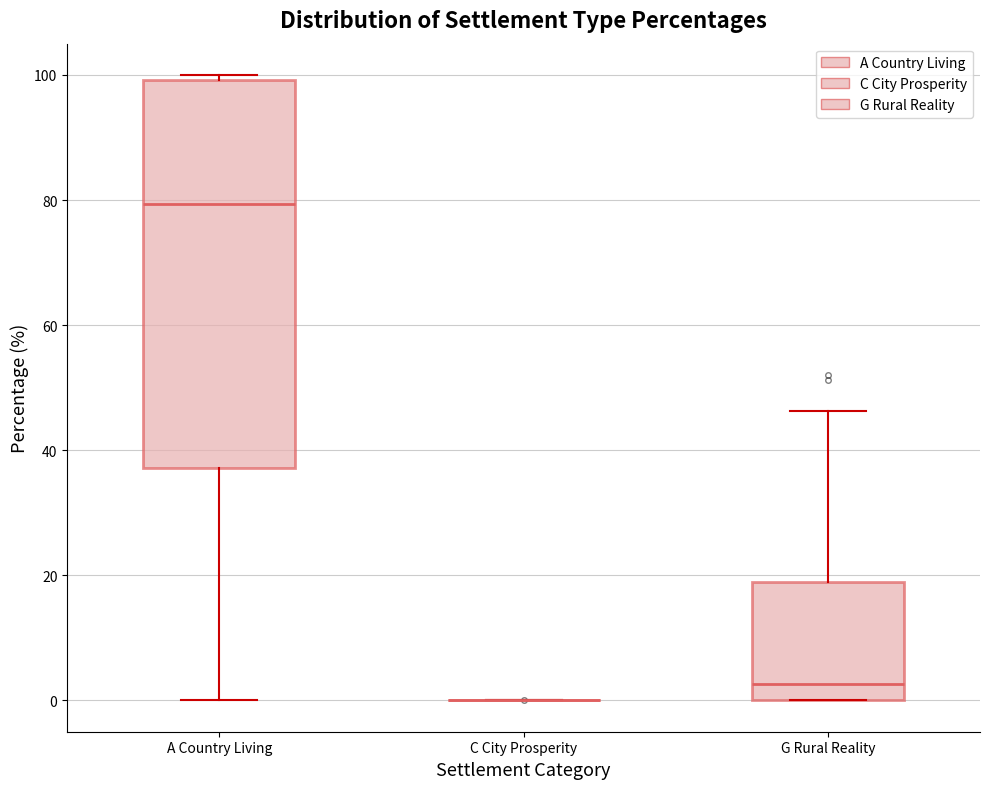

Reading left to right, transcribe this box plot: for each box, give where its median line is, the range the box spans, and where its two whiskers end, as read against the y-axis. The values are not printed on the chart, so give them approximately, as read against the axis.

A Country Living: median 80, box 38 to 100, whiskers 0 to 100 (just above the box's upper edge)
C City Prosperity: box collapsed to a line at 0, whiskers 0 to 0
G Rural Reality: median 2, box 0 to 18, whiskers 0 to 46